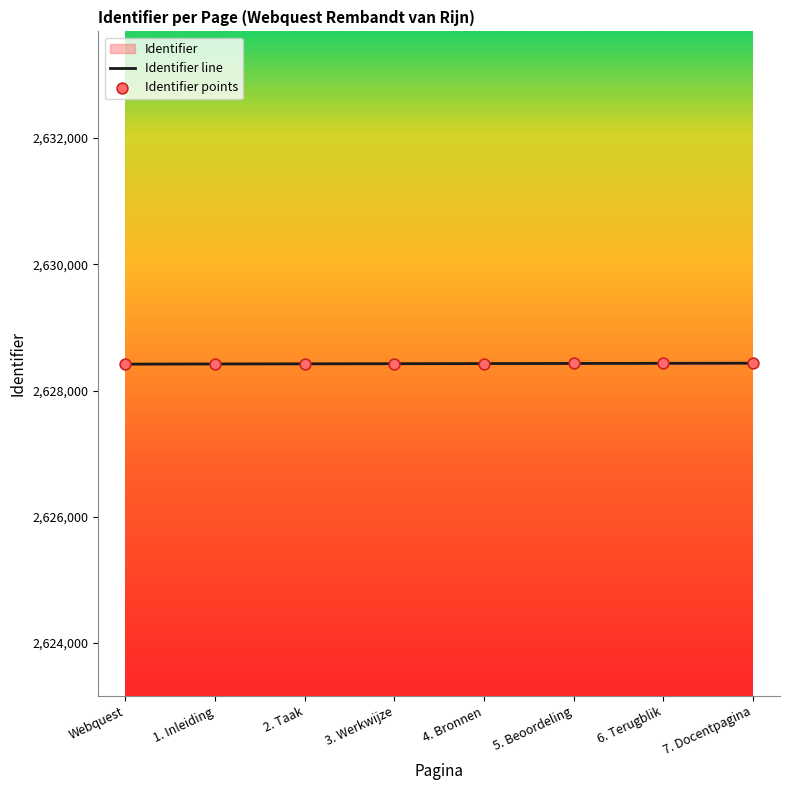

What is the change in value from 4. Bronnen to 7. Docentpagina?

+6